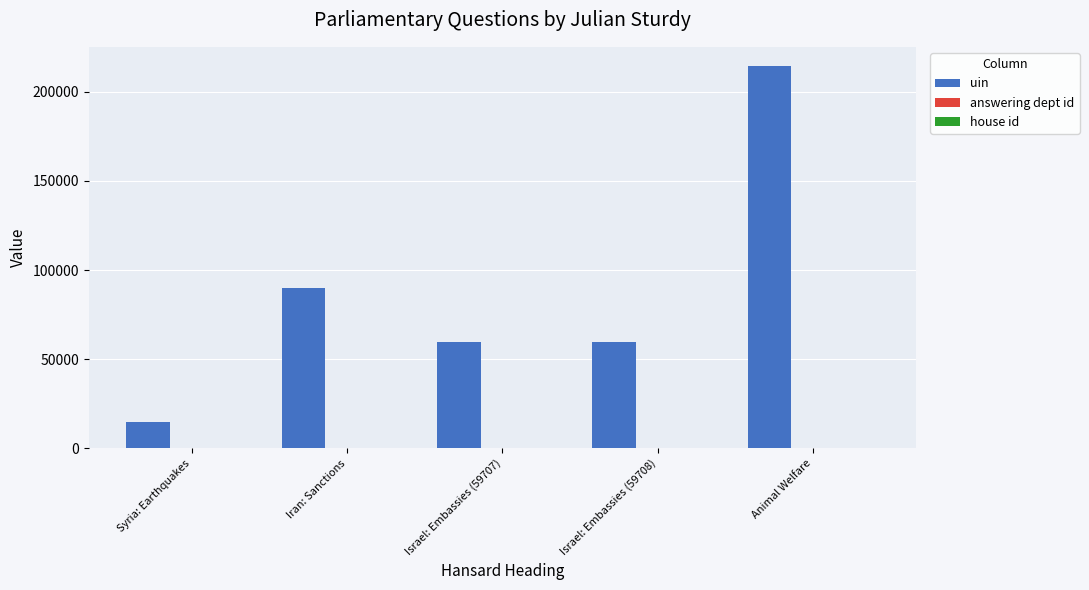

Which series has the largest total across all categories?

uin